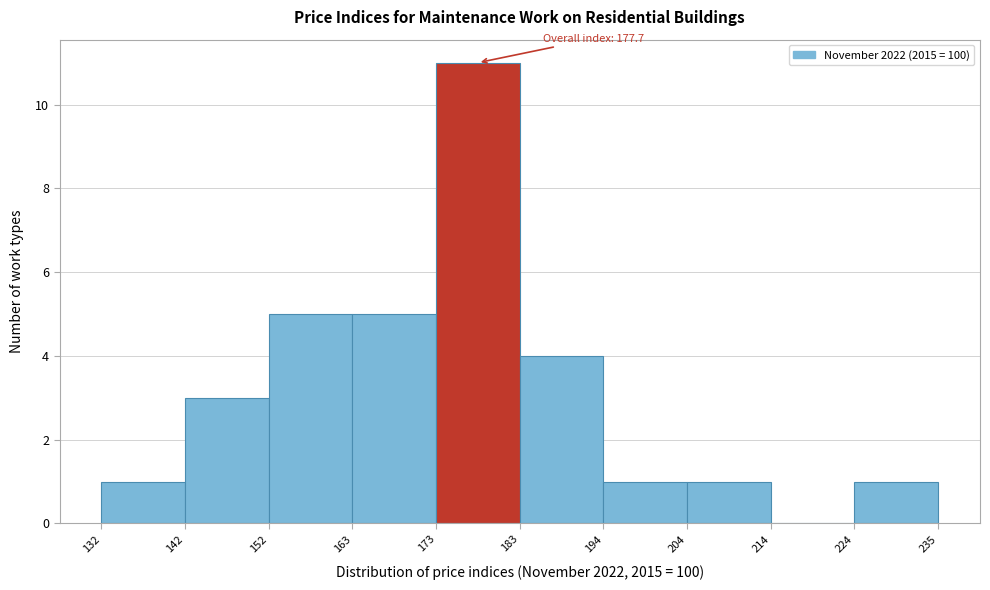

Over which range of the x-axis is the bar tallest?

173 to 183